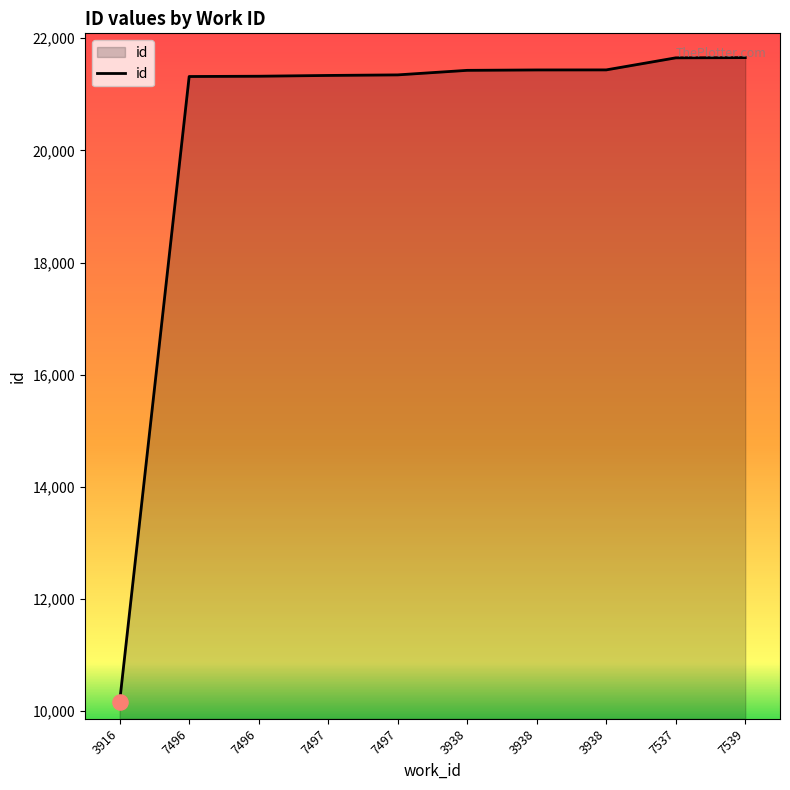

What is the change in value from 7537 to 7539?

+4